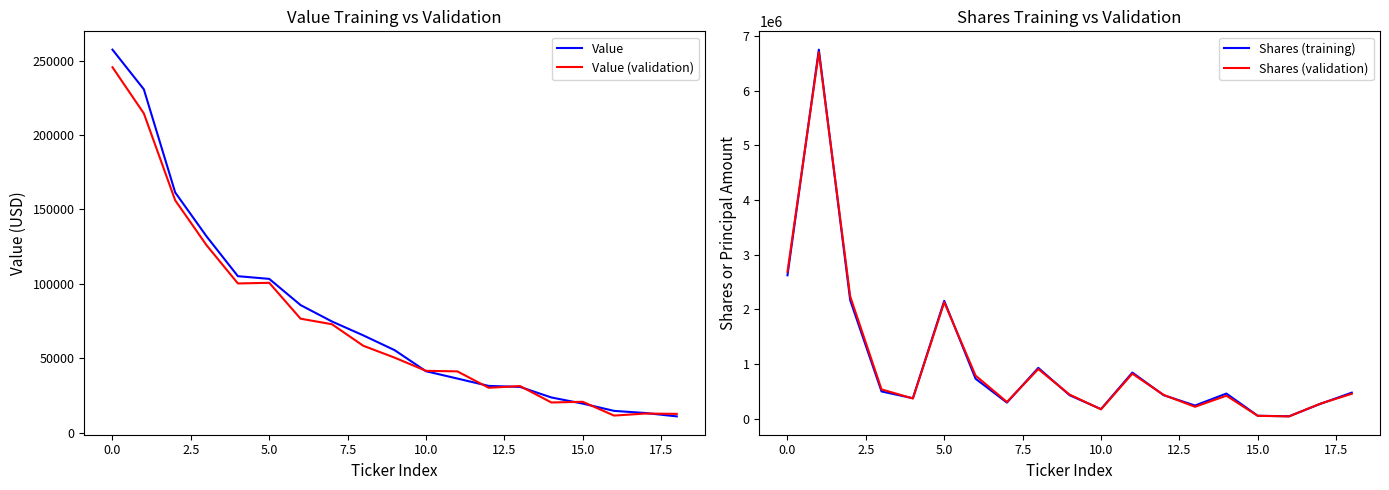

What is the approximate value of Shares (training) at 2.5?

2165328.0